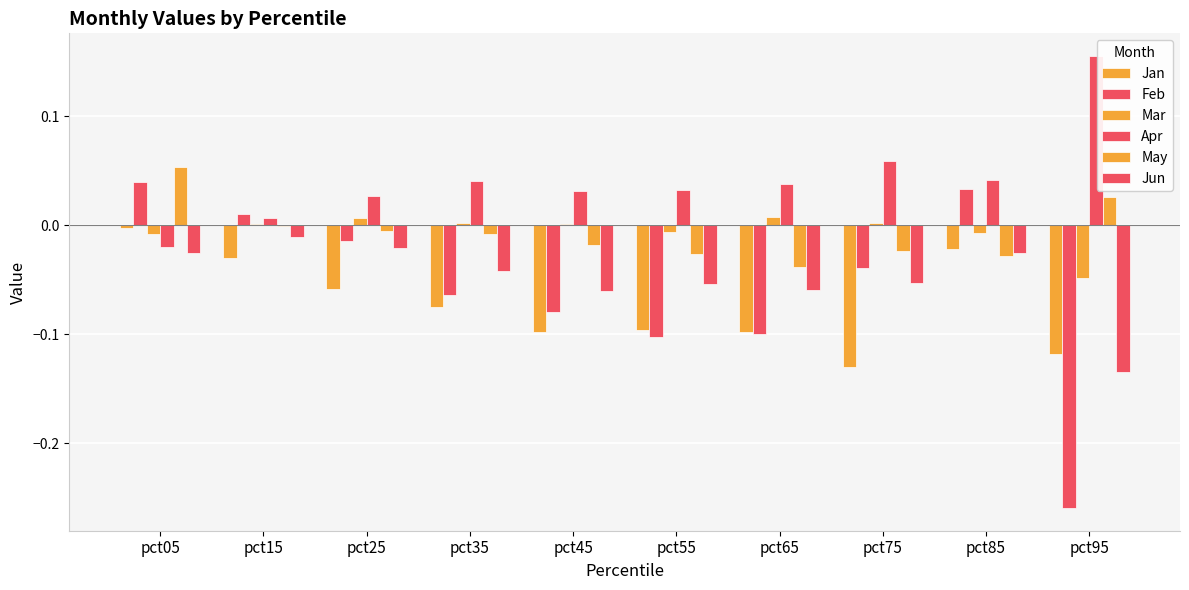

Are the bars grouped side by side (vs. stacked)?

Yes